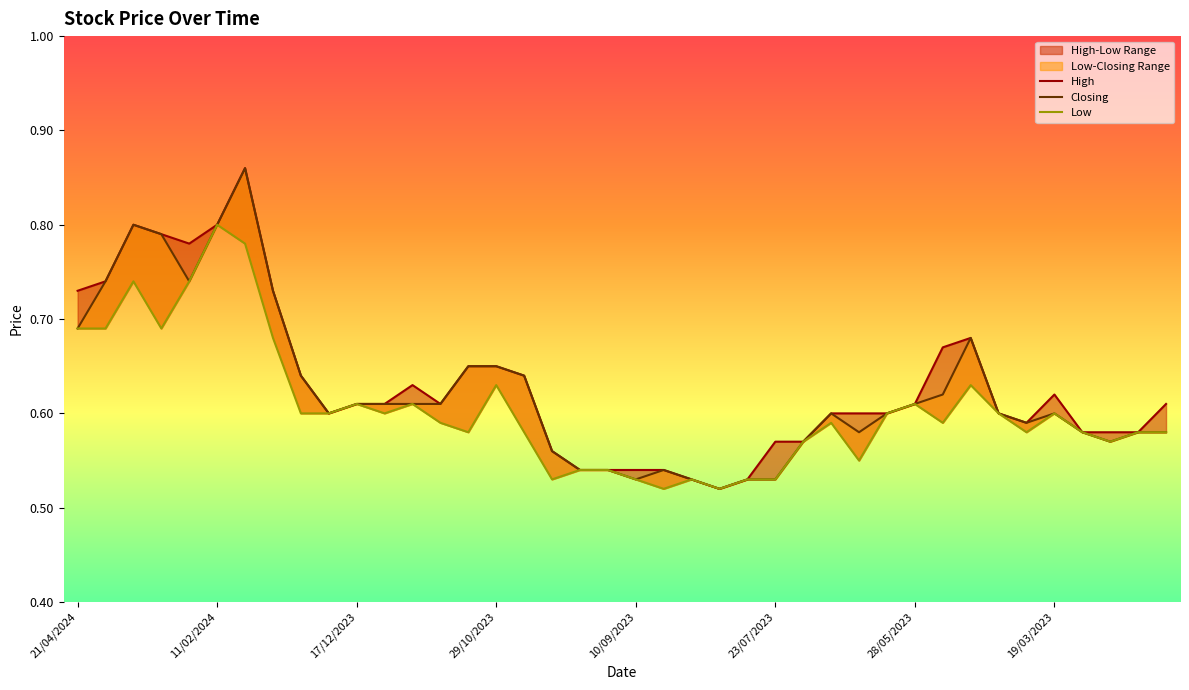

Is it true that Closing equals 0.2 at 38?

False